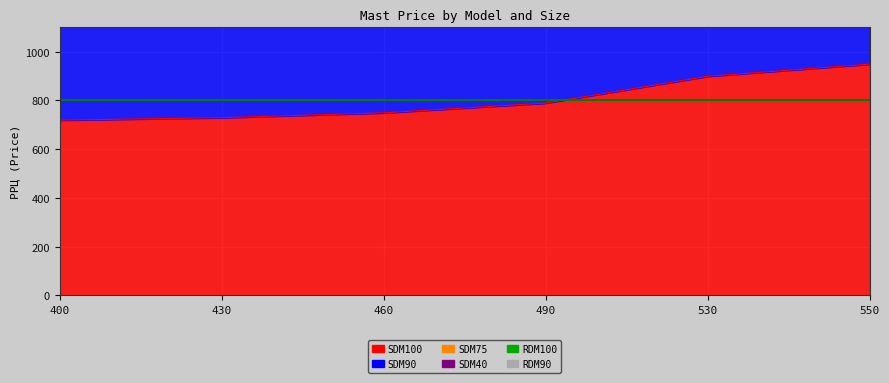

True or false: SDM90 and SDM75 cross at least once.

False